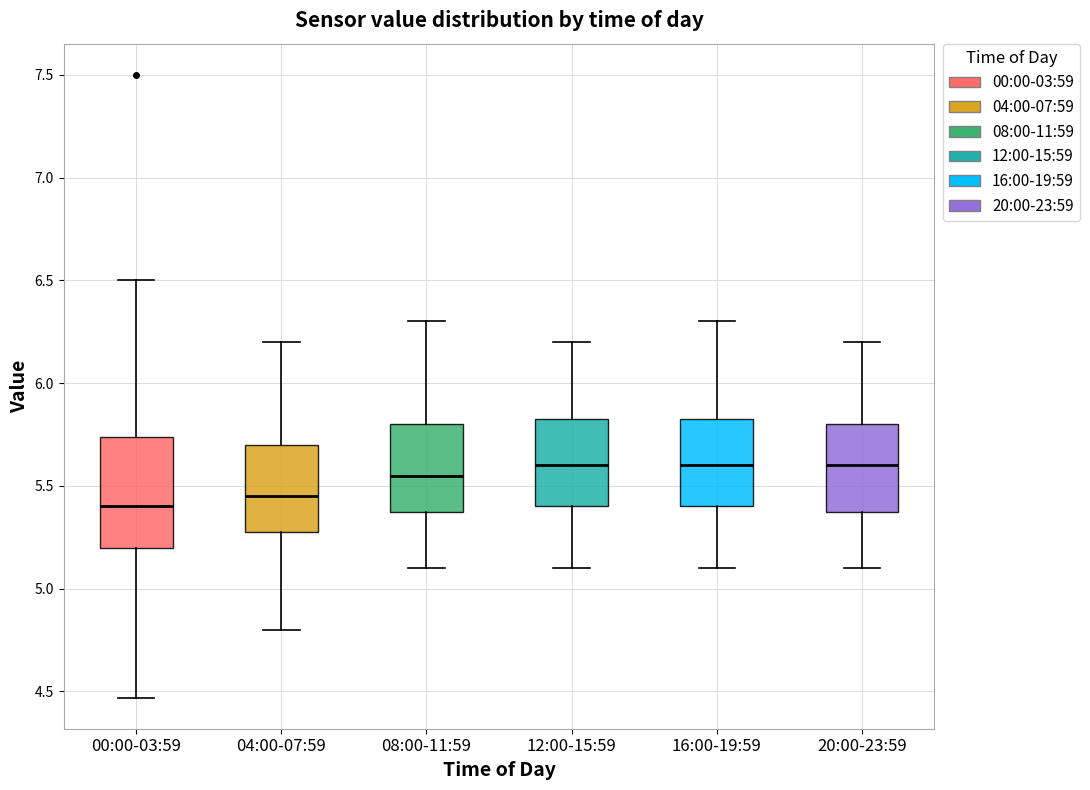

Reading left to right, read every box against the y-axis: the position of its median line, the range the box covers, and the ends of its whiskers. The values are not printed on the chart, so give them approximately, as read against the axis.

00:00-03:59: median 5.40, box 5.20 to 5.75, whiskers 4.45 to 6.50
04:00-07:59: median 5.45, box 5.30 to 5.70, whiskers 4.80 to 6.20
08:00-11:59: median 5.55, box 5.40 to 5.80, whiskers 5.10 to 6.30
12:00-15:59: median 5.60, box 5.40 to 5.85, whiskers 5.10 to 6.20
16:00-19:59: median 5.60, box 5.40 to 5.85, whiskers 5.10 to 6.30
20:00-23:59: median 5.60, box 5.40 to 5.80, whiskers 5.10 to 6.20